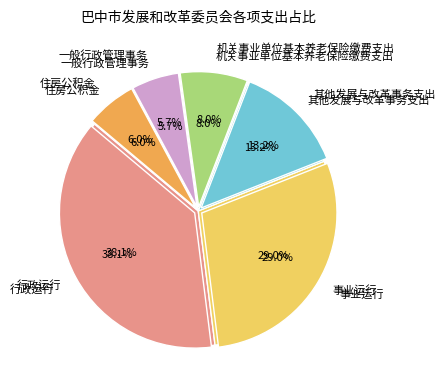

To the nearest percent, what percentage of the pie is 住房公积金?

6%